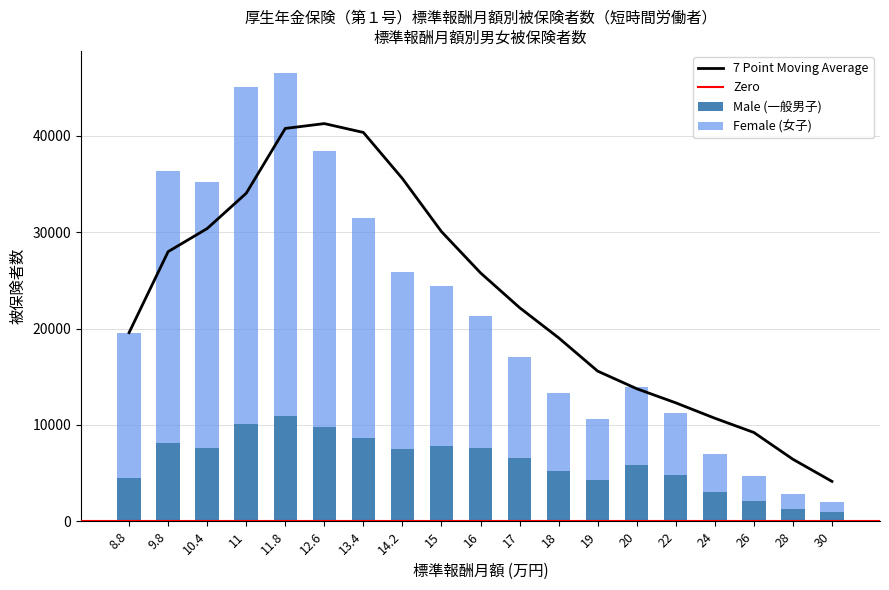

What is the label of the 9th bar from the right?

17